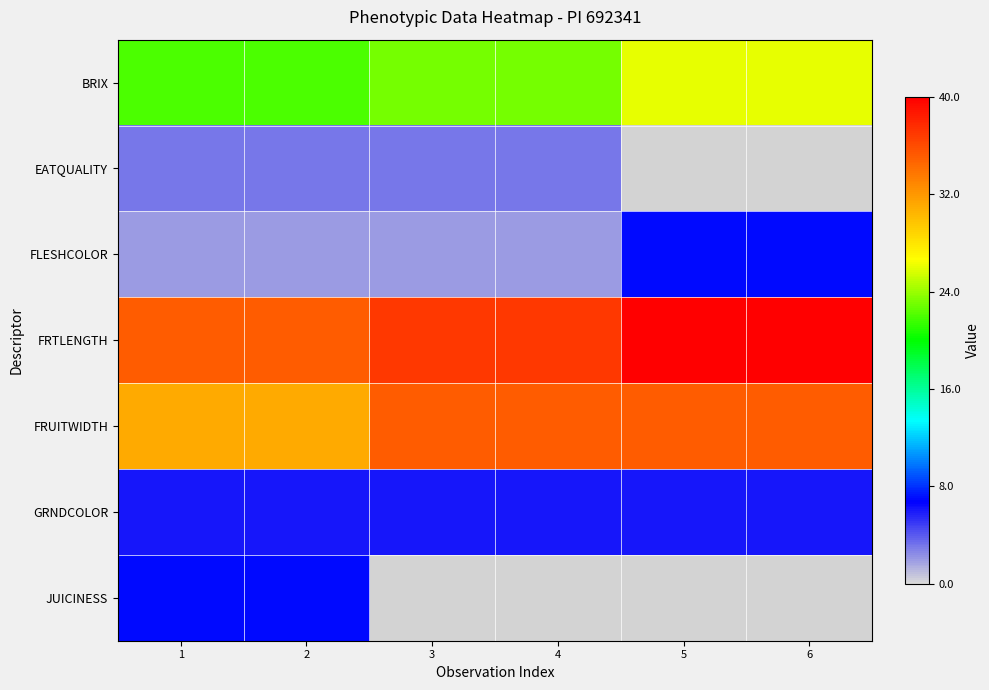

At which label is EATQUALITY closest to 3?

1